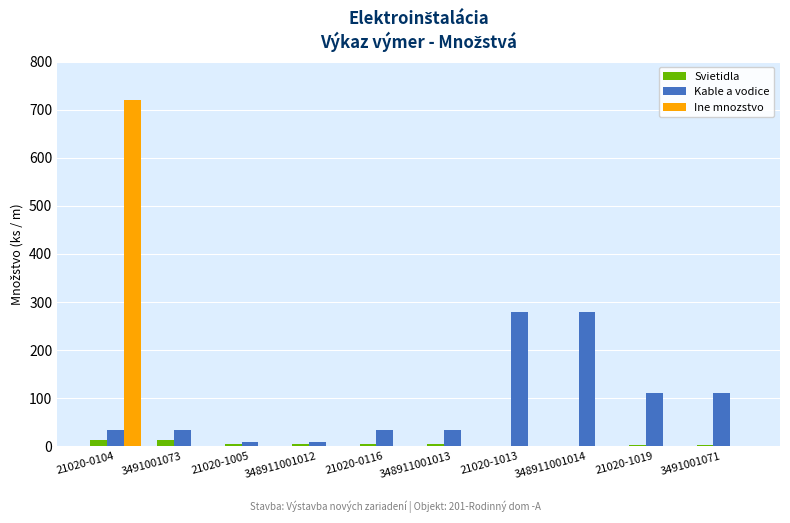

What is the sum of all Kable a vodice values?

940